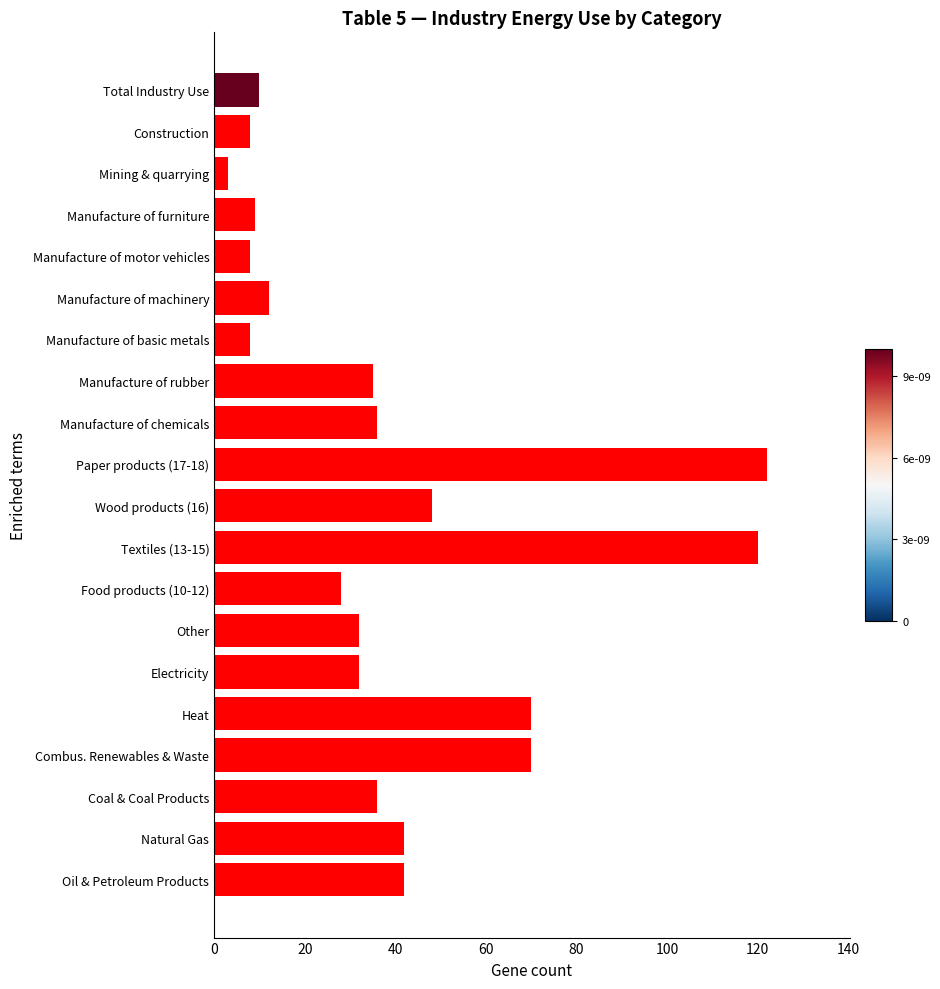

Does the chart contain stacked bars?

No